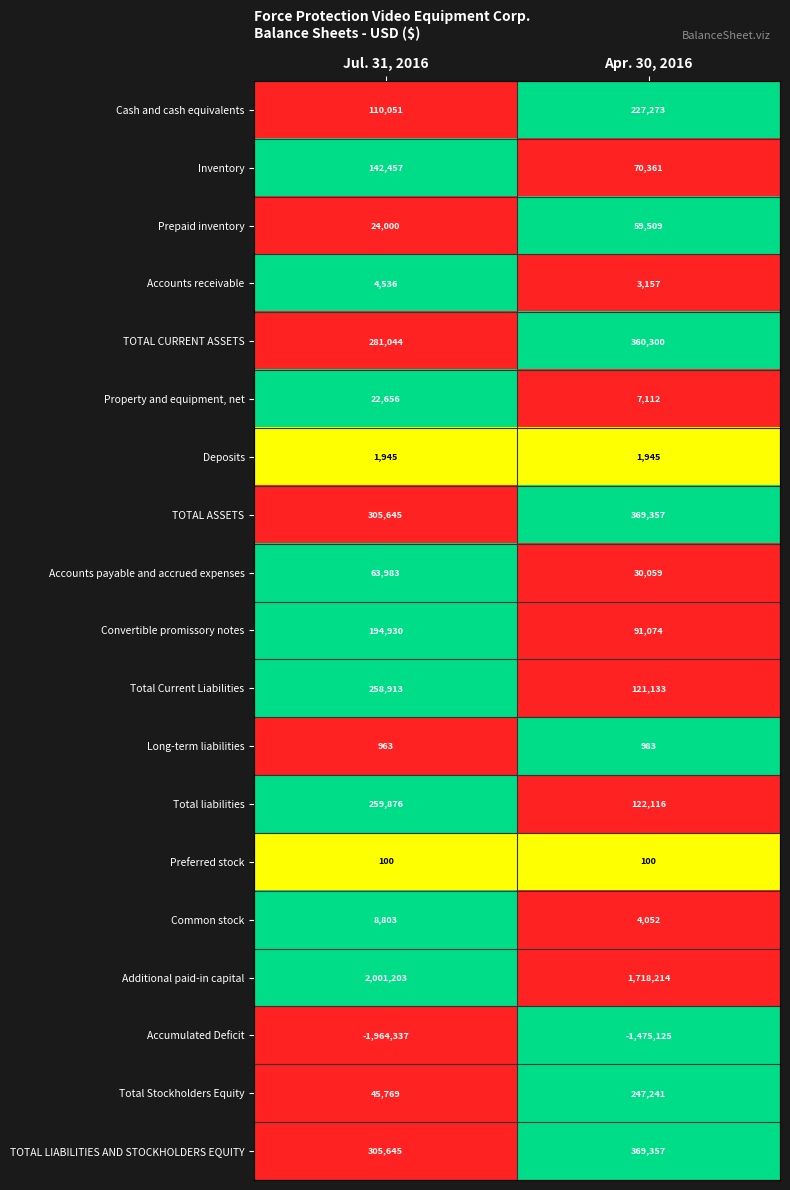

List the labels in order of Accumulated Deficit value, largest first.

Apr. 30, 2016, Jul. 31, 2016